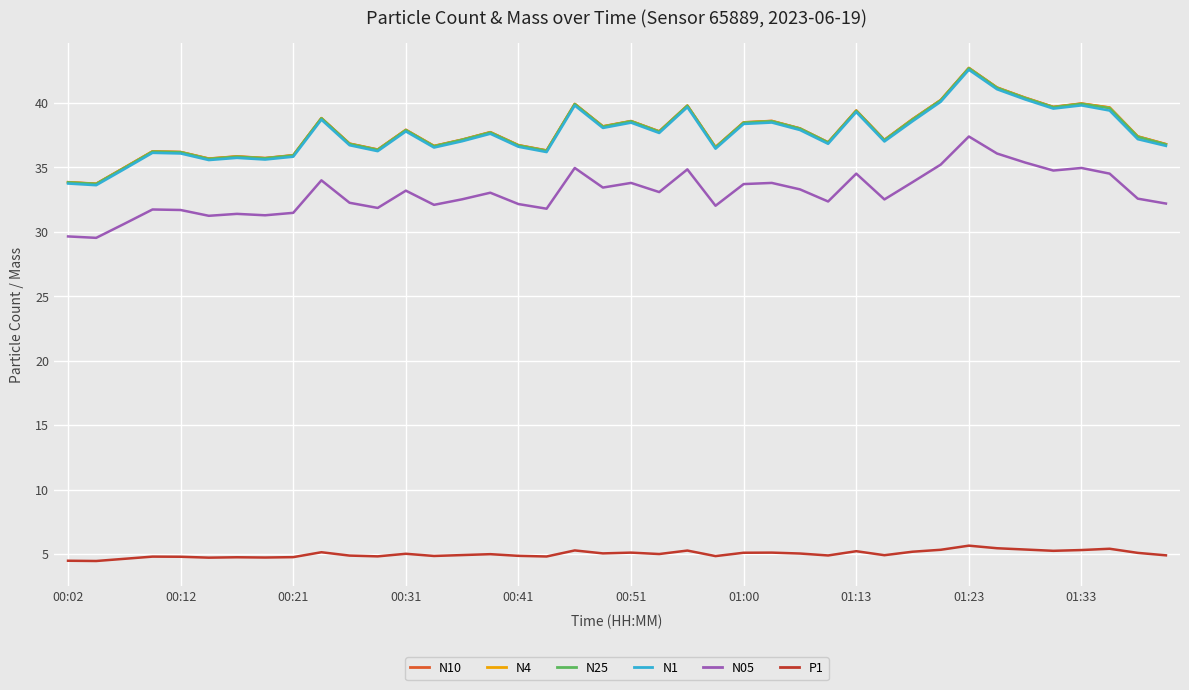

True or false: P1 and N4 intersect in this chart.

False